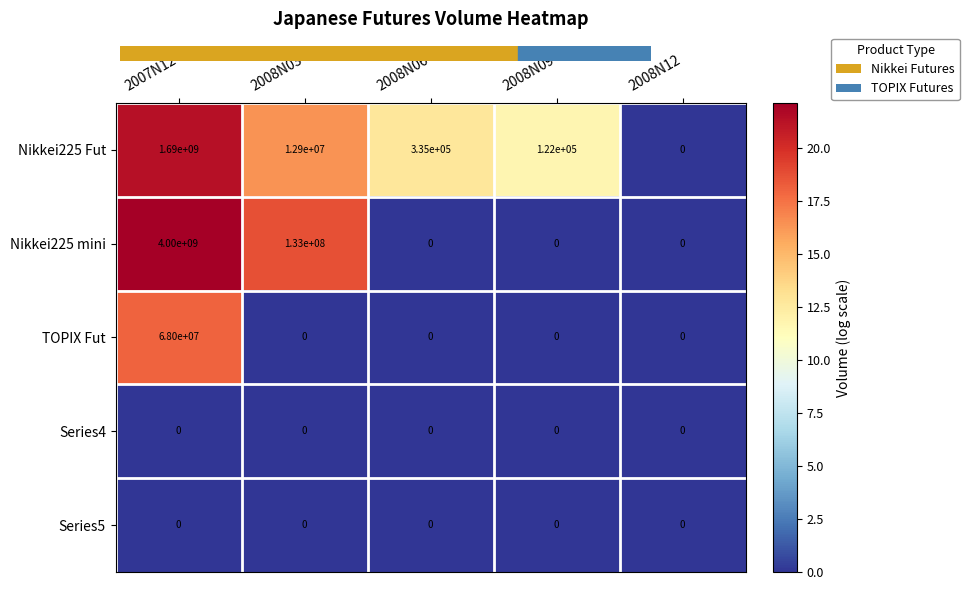

Which series has the largest total across all categories?

Nikkei225 mini